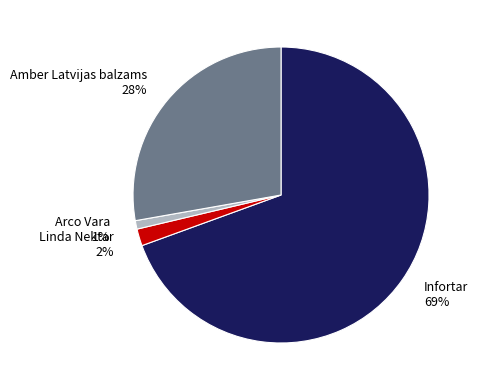

Is there any slice that represents more than half of the pie?

Yes